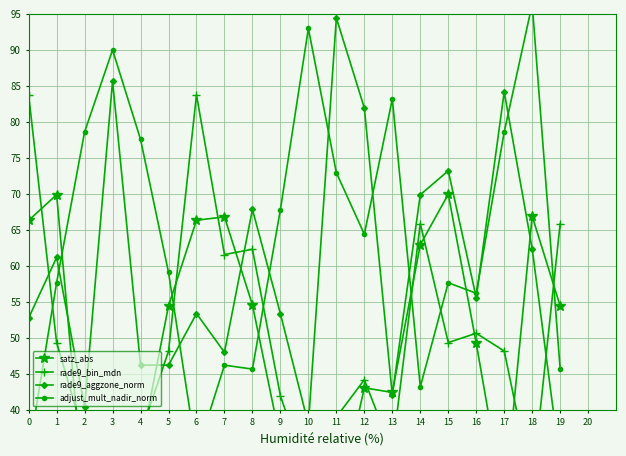

Rank the series by their maximum value, from highest to lowest.

adjust_mult_nadir_norm, rade9_aggzone_norm, rade9_bin_mdn, satz_abs